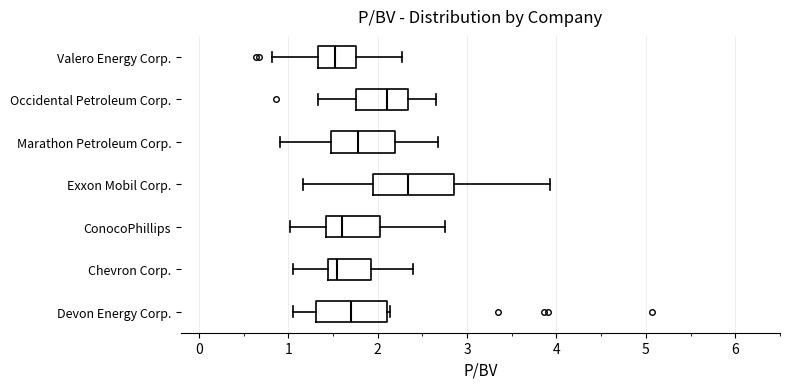

Where is the right edge of the box for Devon Energy Corp. on the x-axis? The values are not printed on the chart, so give them approximately, as read against the axis.

2.1